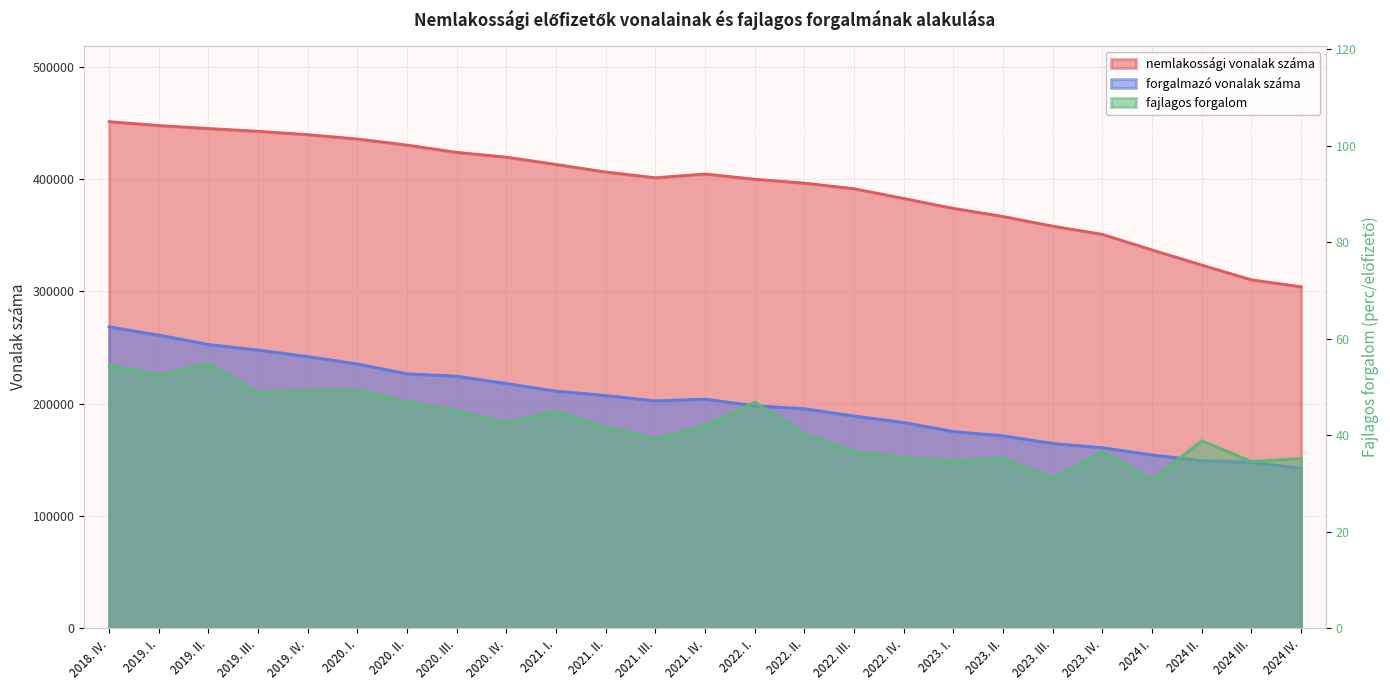

What are all the series names shown in the legend?

nemlakossági vonalak száma, forgalmazó vonalak száma, fajlagos forgalom